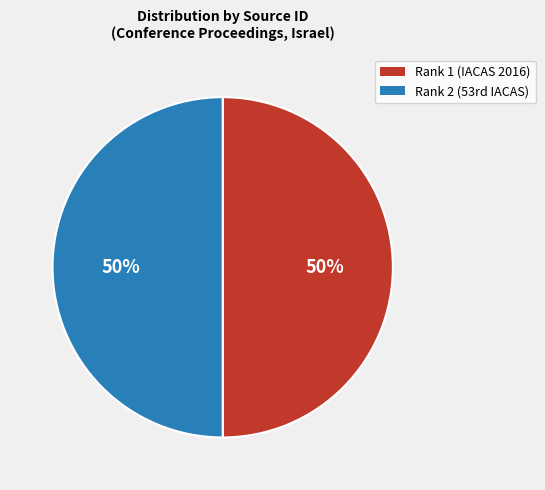

Count the number of slices in the pie.

2